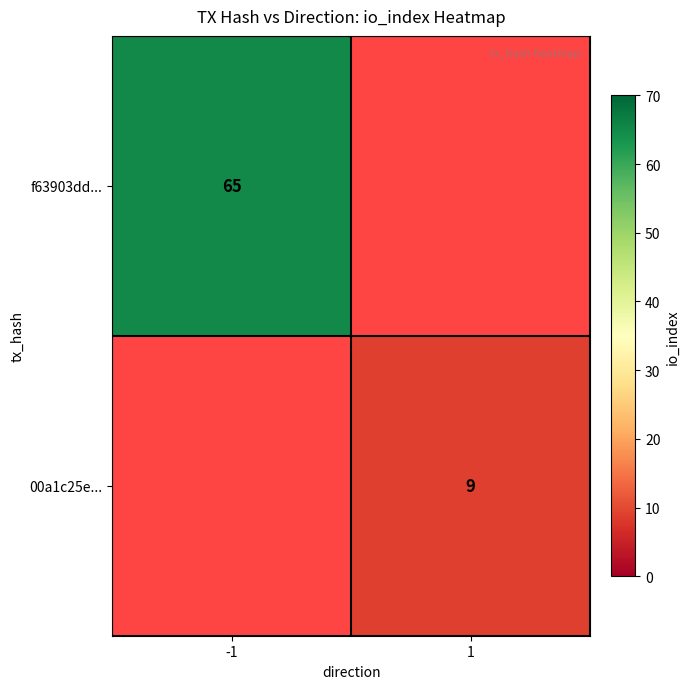

Between 1 and -1, which is larger?

-1